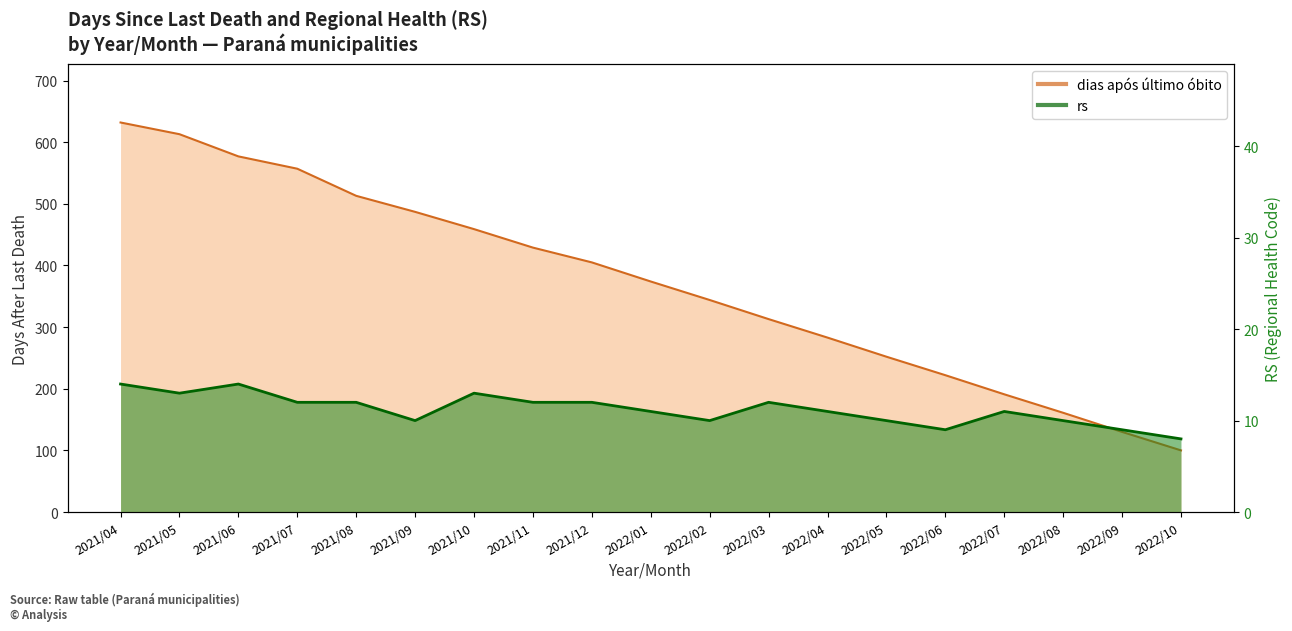

Does the chart display data point markers on the line(s)?

No